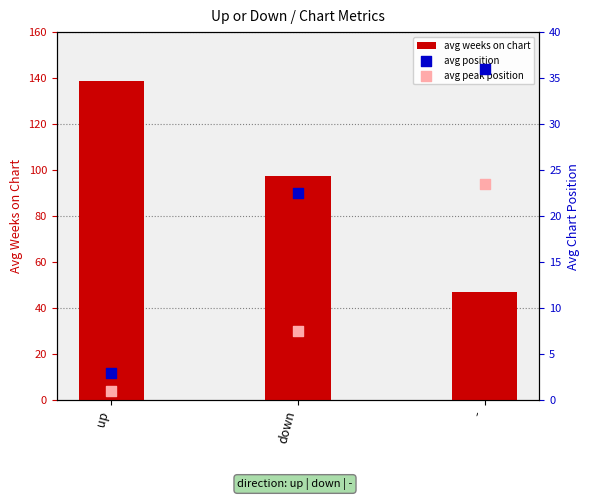

What are all the series names shown in the legend?

avg weeks on chart, avg position, avg peak position